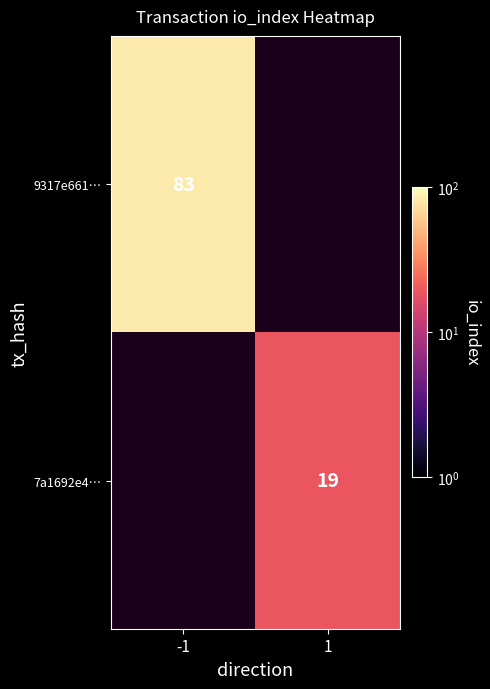

Is it true that 9317e661… equals 53 at -1?

False